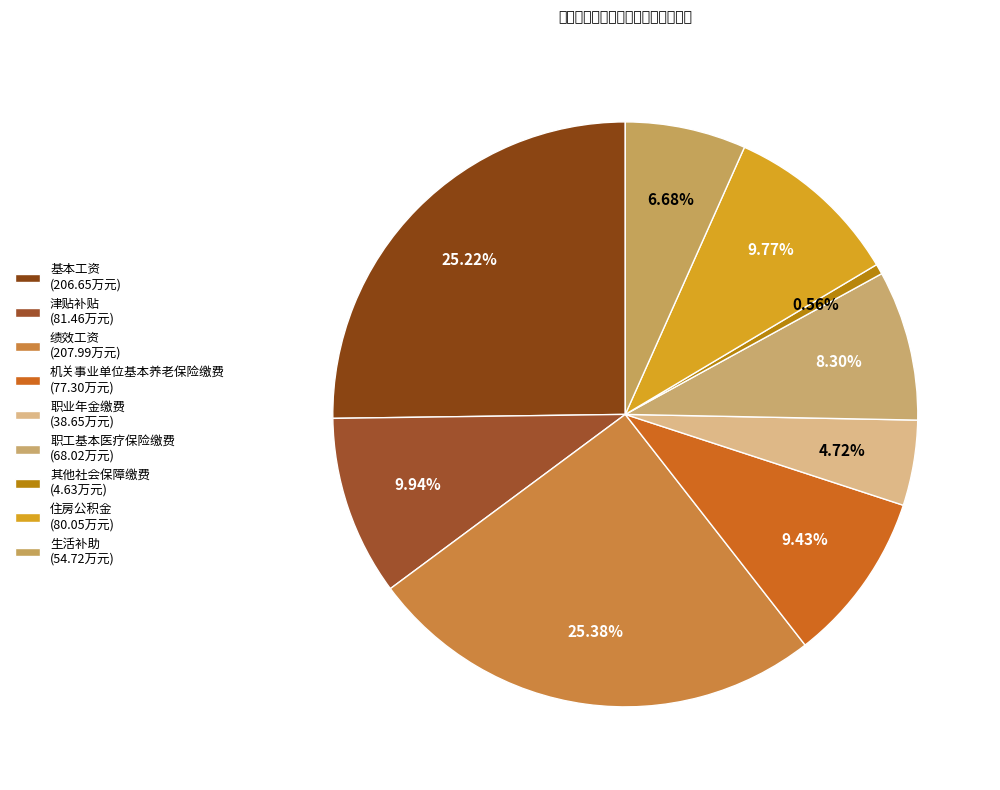

How much of the chart is everything except 其他社会保障缴费?

99.4%